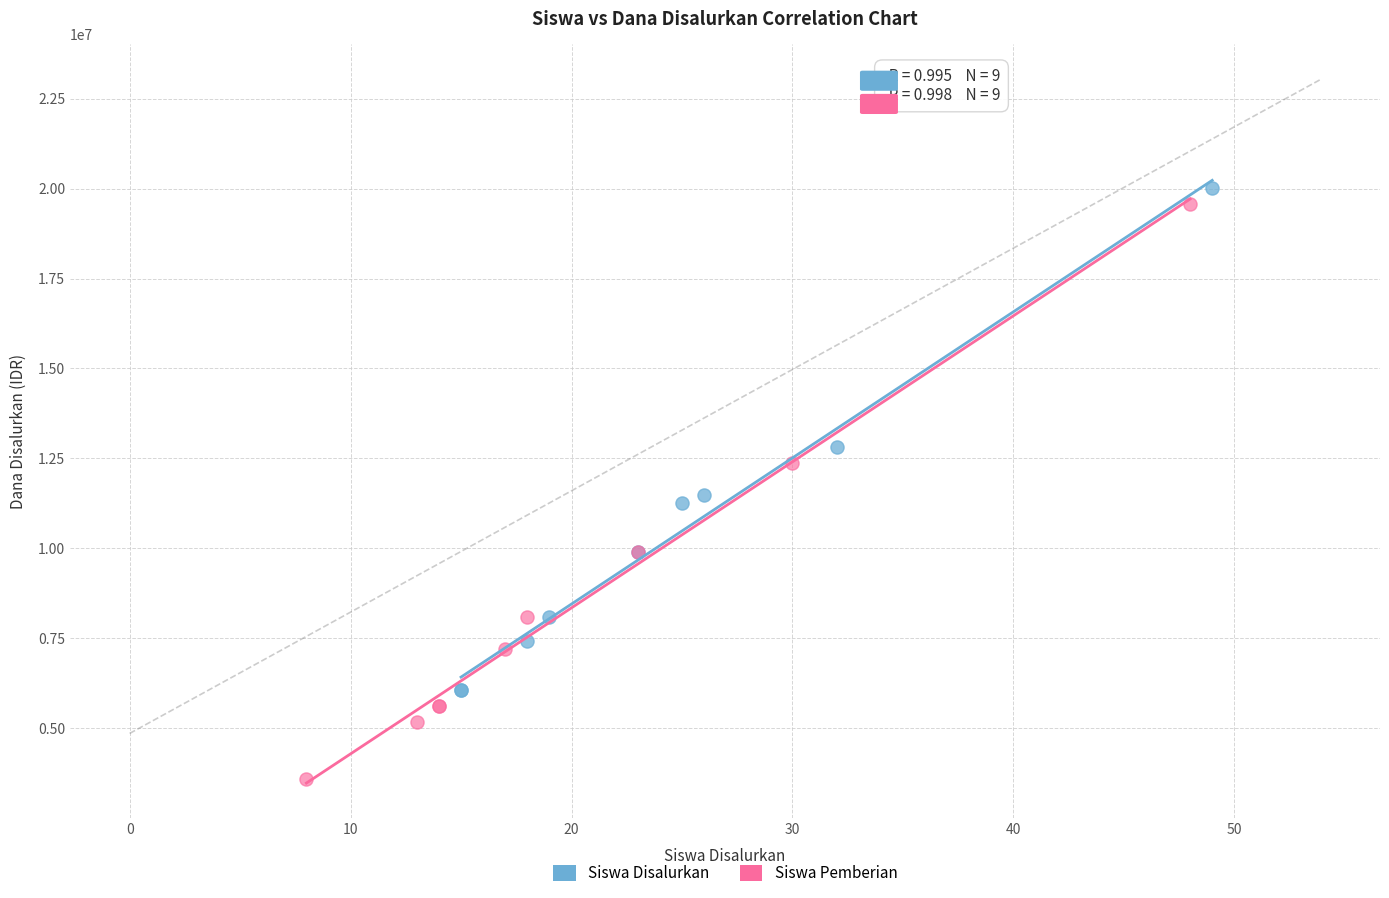

Which series contains the highest Y value?

Siswa Disalurkan